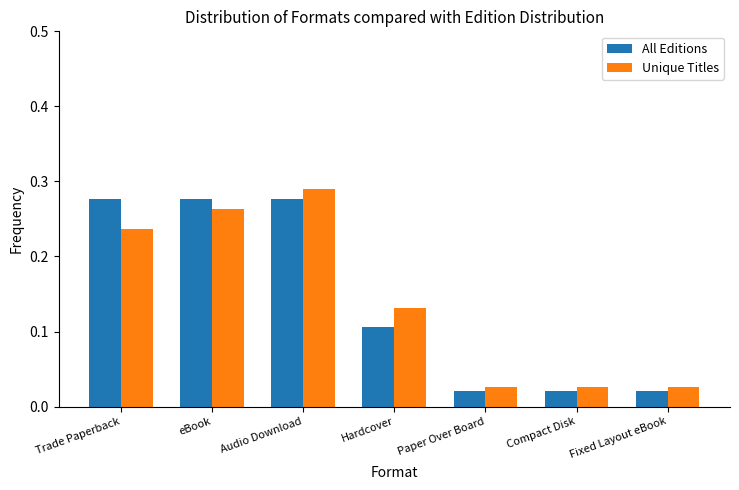

Count the number of categories in the chart.

7